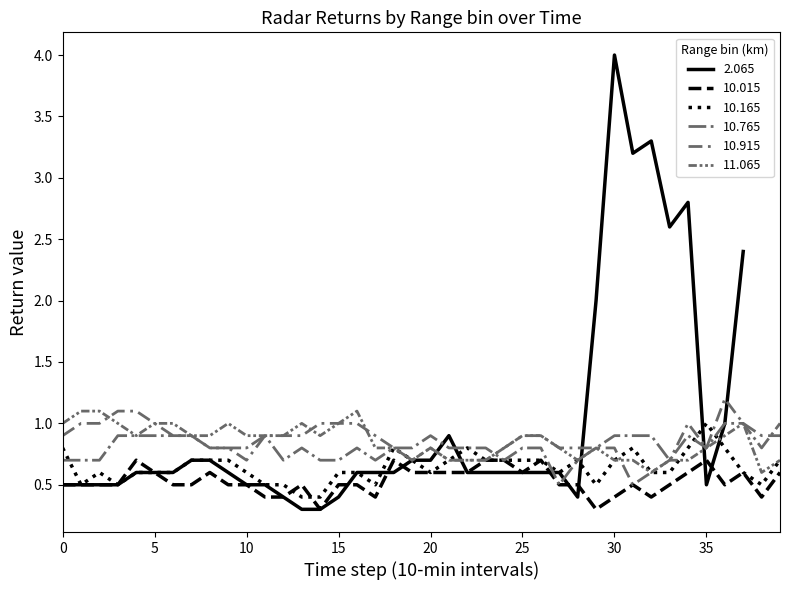

What is the maximum value for 10.165?

1.0